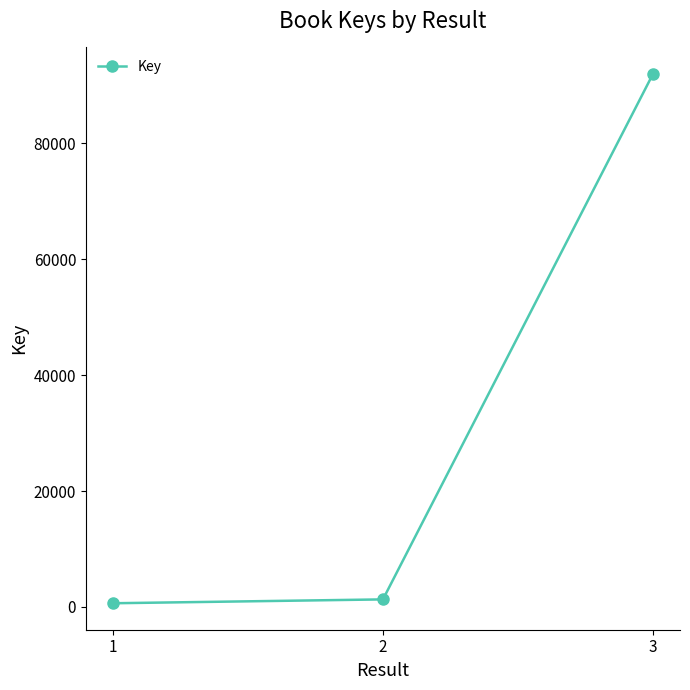

Reading right to left, extract all data points from this chart.

91940	1305	639